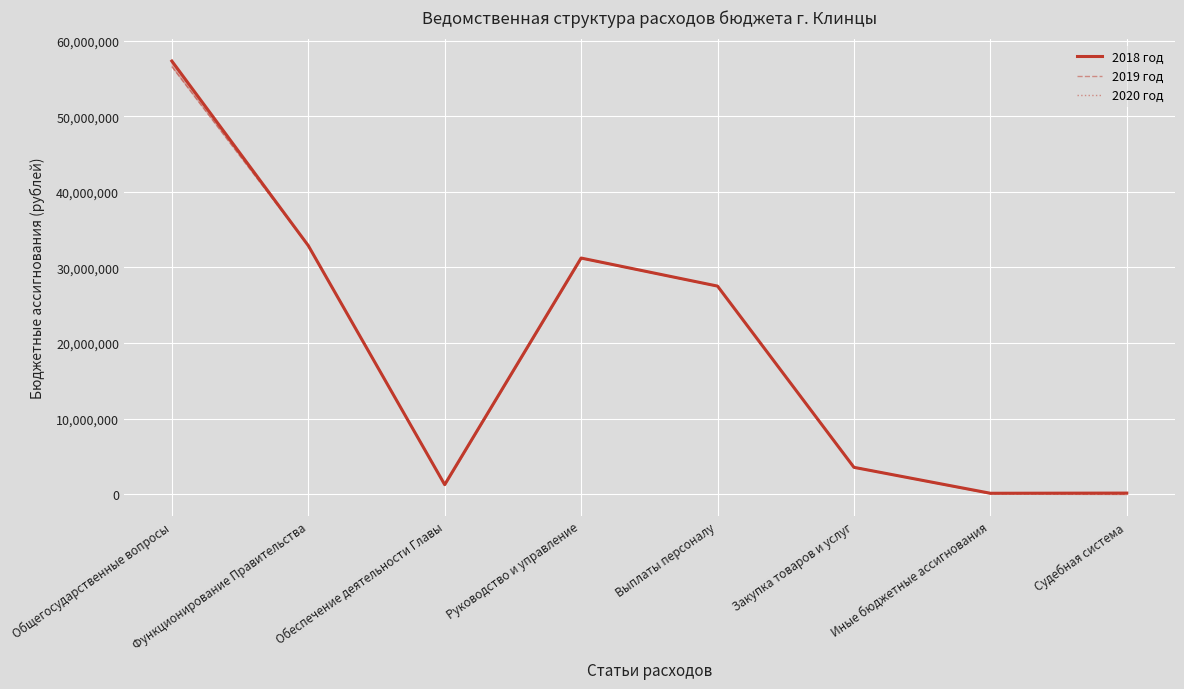

How many interior local peaks does the 2018 год series have?

1